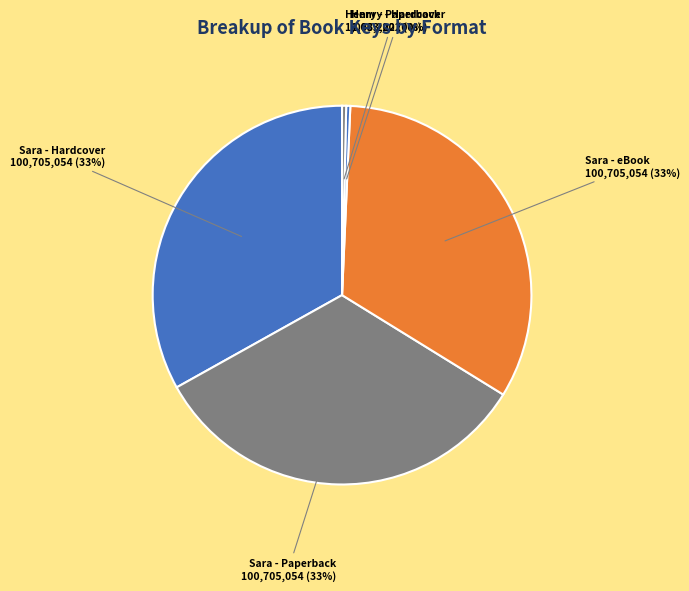

The Sara - eBook slice represents 21% of the pie. True or false?

False